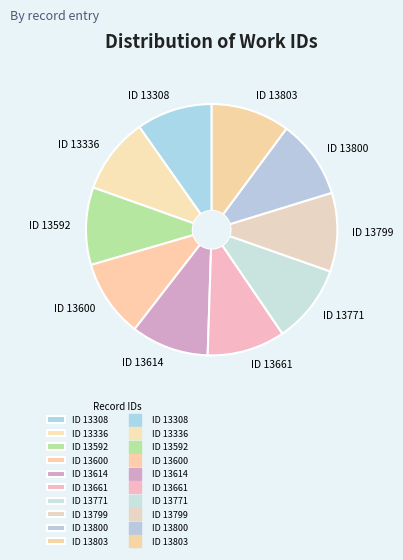

The ID 13800 slice represents 3% of the pie. True or false?

False